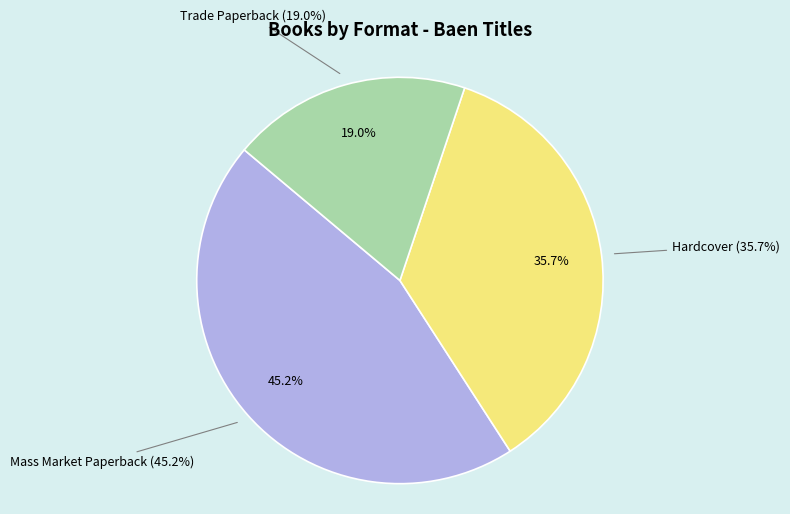

What percentage do Trade Paperback and Hardcover together represent?

54.8%